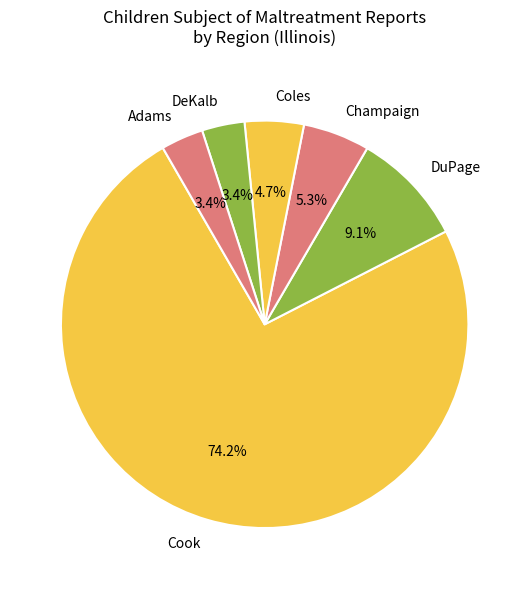

Does any single category account for the majority?

Yes